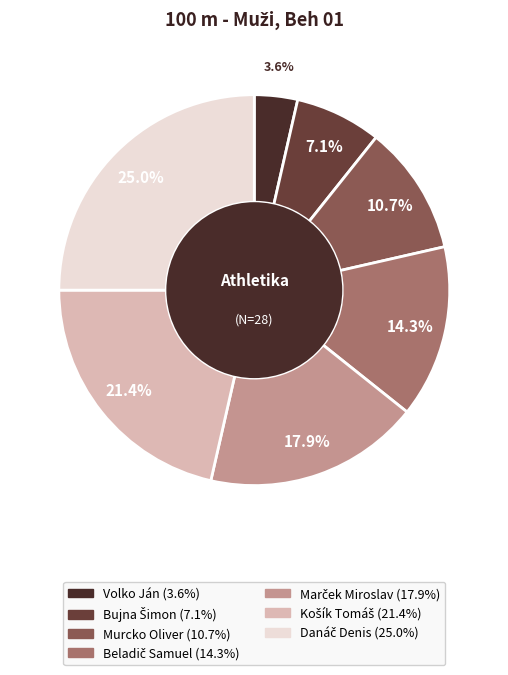

How many slices are in this pie chart?

7